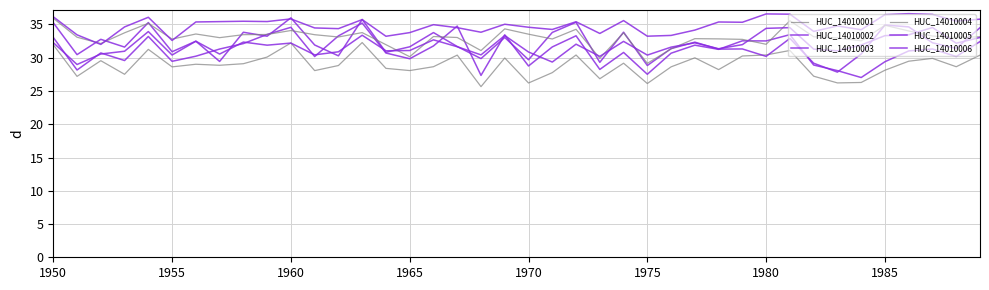

Is this an area chart (filled region under the line)?

No